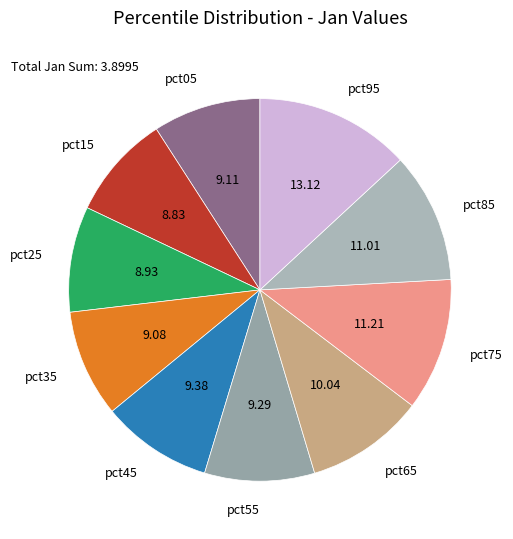

Is there any slice that represents more than half of the pie?

No